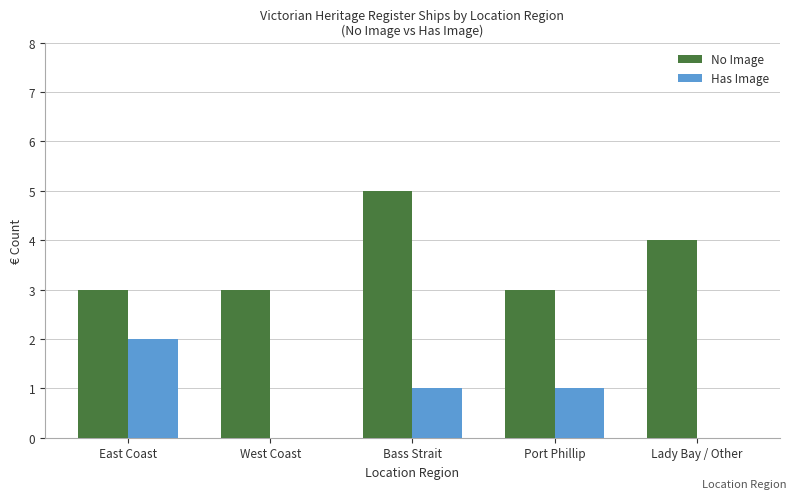

Reading left to right, extract all data points from this chart.

No Image: East Coast=3	West Coast=3	Bass Strait=5	Port Phillip=3	Lady Bay / Other=4
Has Image: East Coast=2	West Coast=0	Bass Strait=1	Port Phillip=1	Lady Bay / Other=0